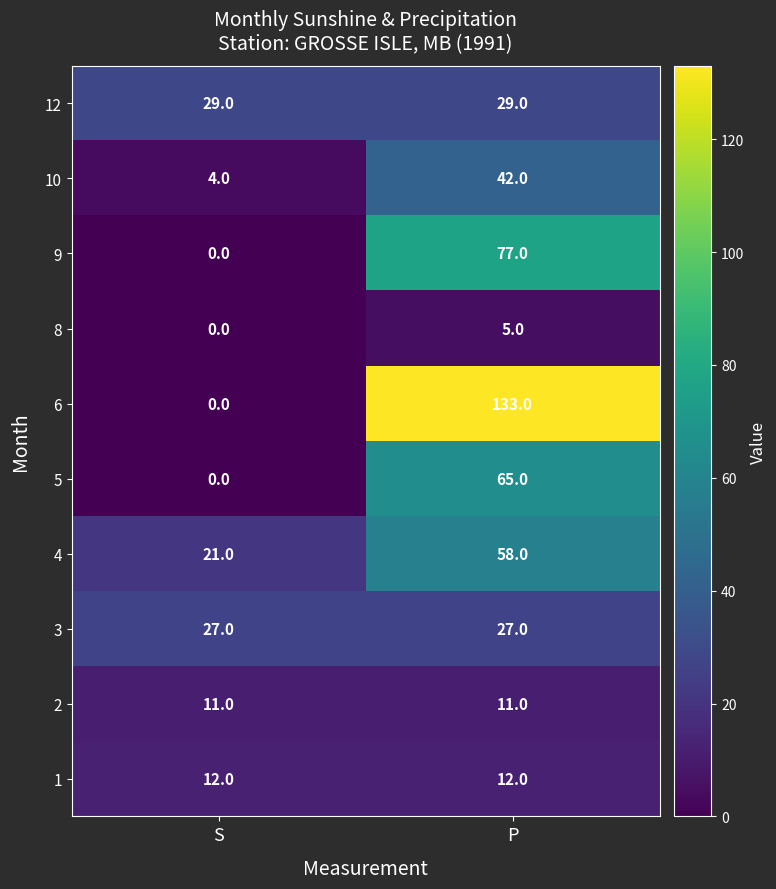

Which series has the largest range (max minus min)?

6